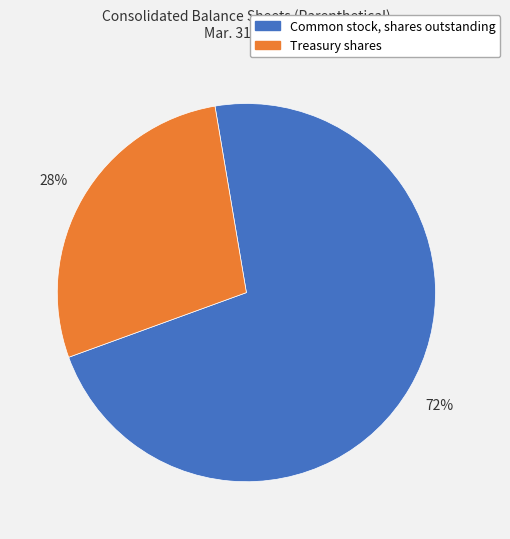

To the nearest percent, what percentage of the pie is Common stock, shares outstanding?

72%